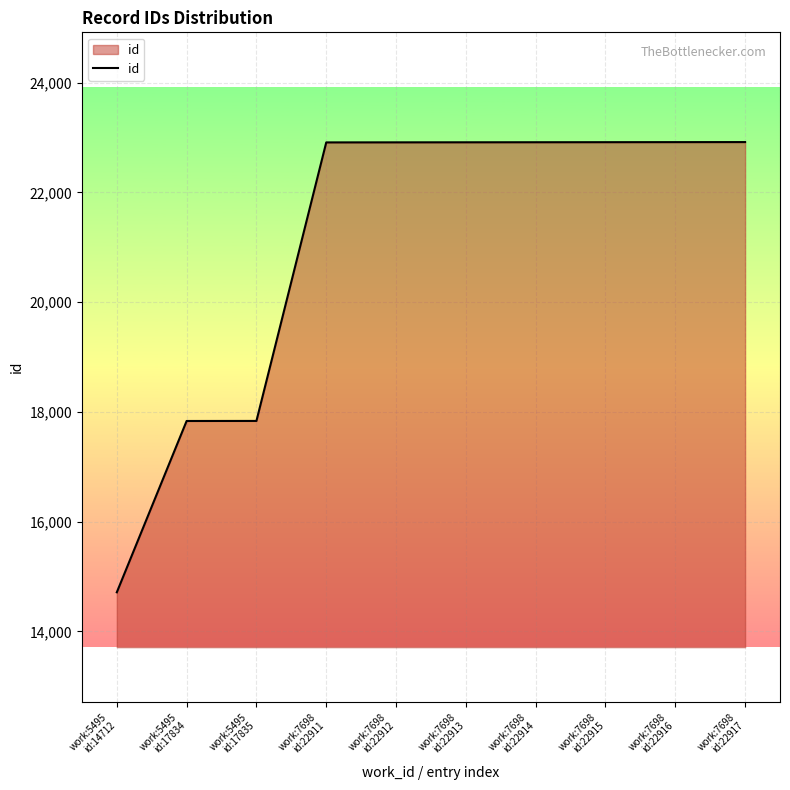

Is it true that the value at work:7698
id:22912 is 39591?

False